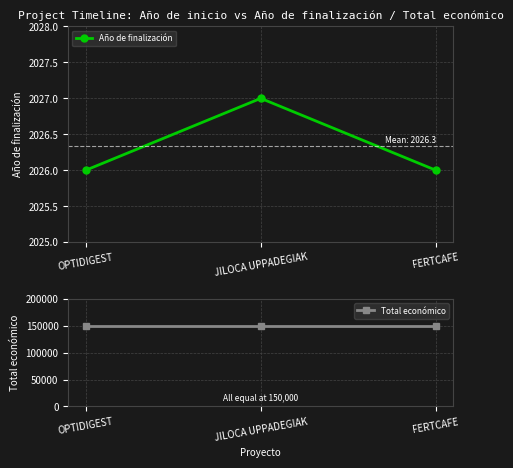

Rank the series by their average value, from lowest to highest.

Año de finalización, Total económico